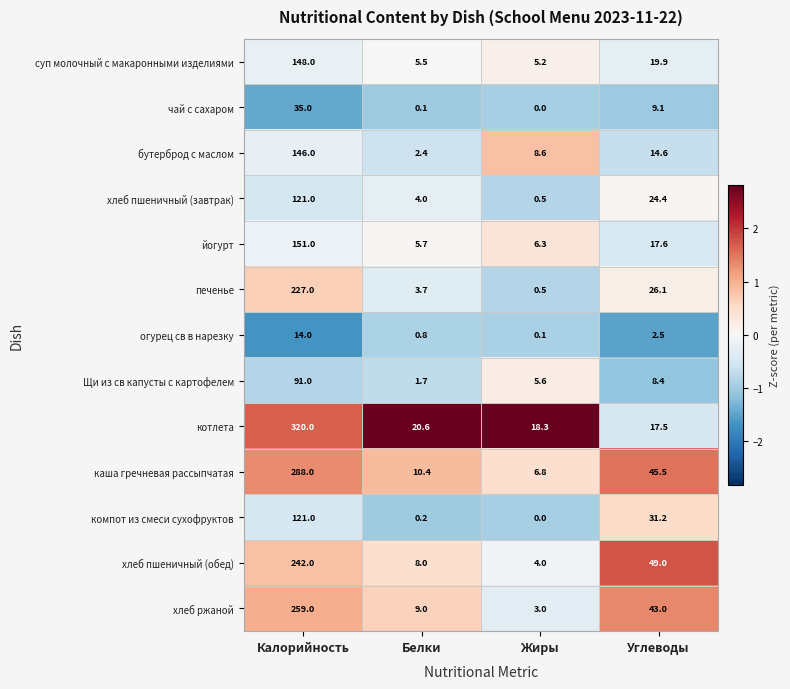

Where does the хлеб пшеничный (обед) series first go above 49?

Калорийность